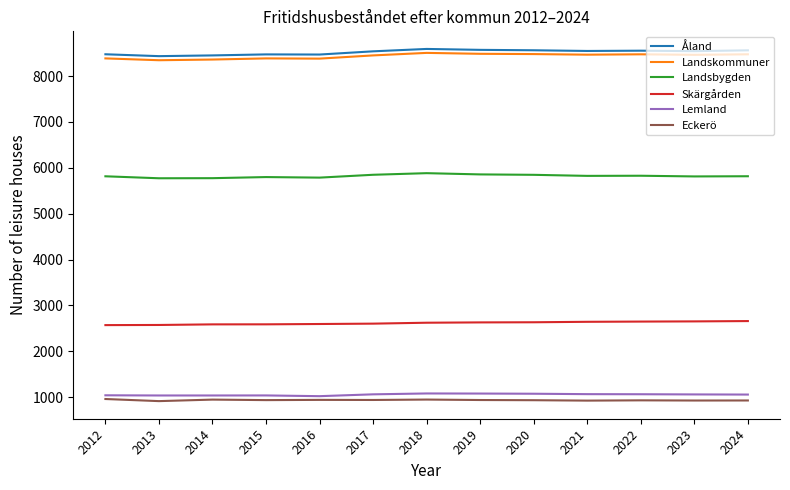

What is the greatest value displayed?

8590